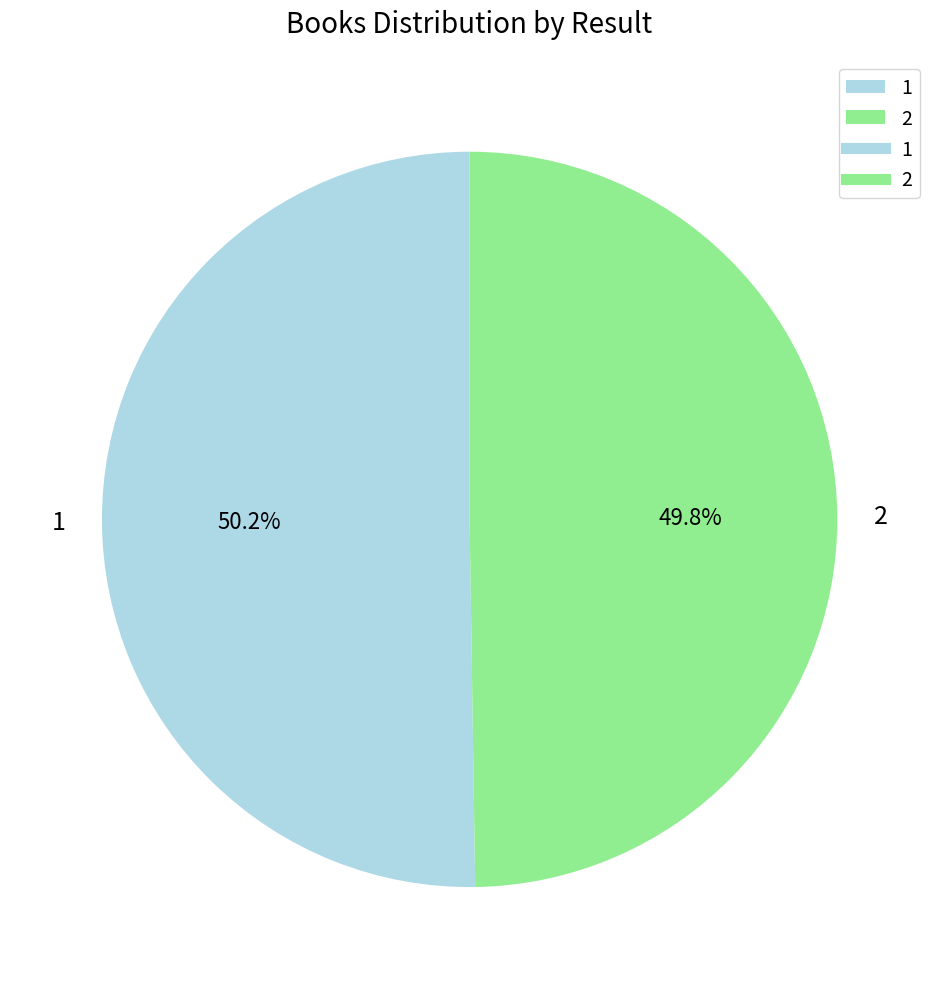

To the nearest percent, what portion does 1 represent?

50%